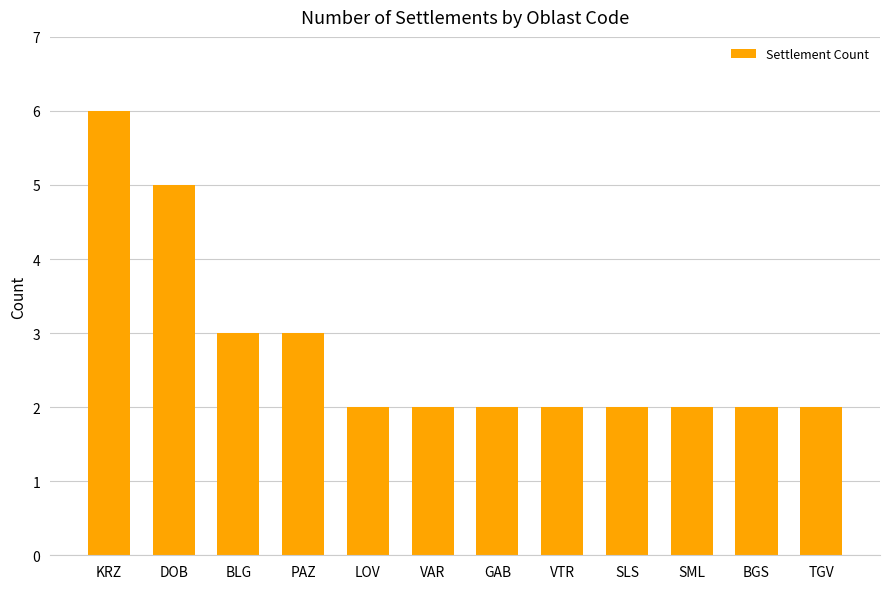

What is the approximate value at BLG?

3